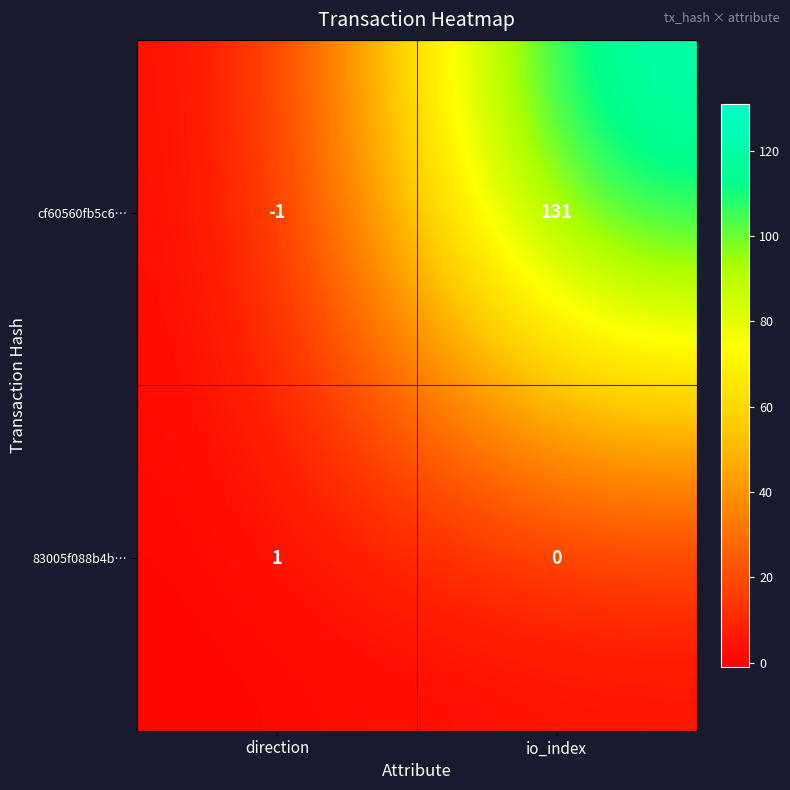

What is the total value across all series at io_index?

131